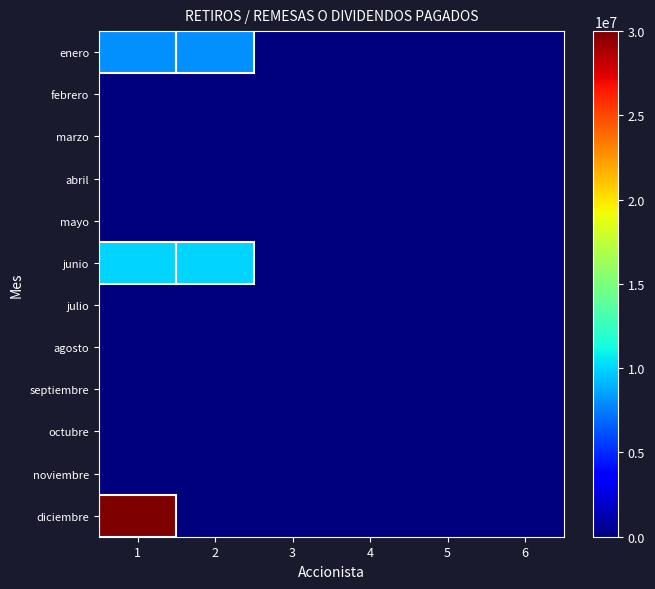

How many data points does each series have?

6